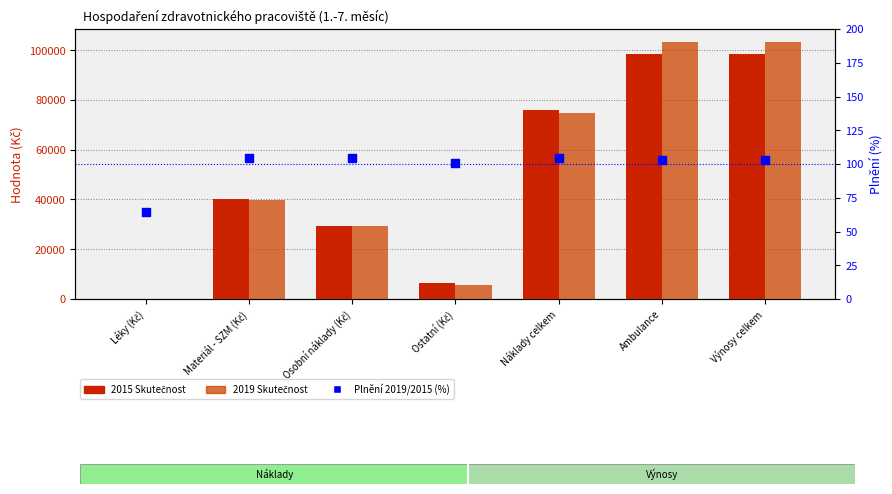

At which category is the sum across all series the highest?

Ambulance